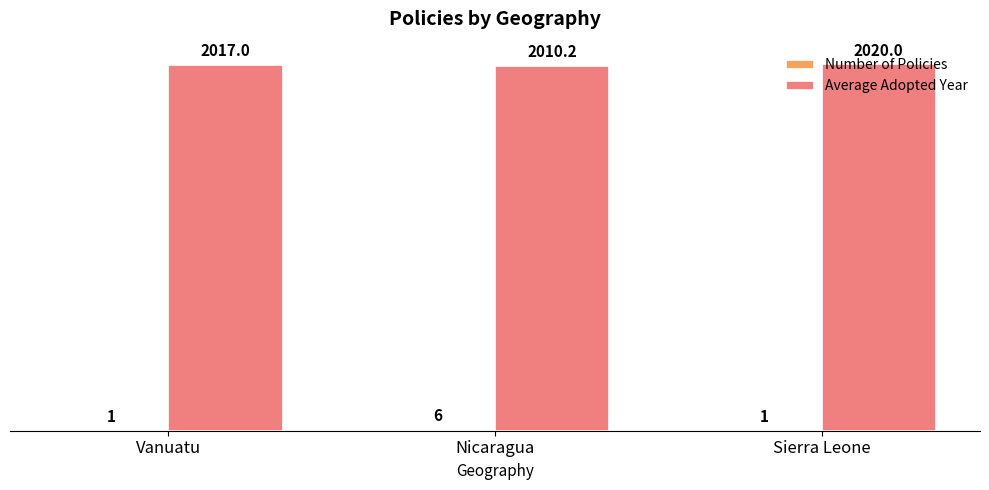

Which series has the largest range (max minus min)?

Average Adopted Year